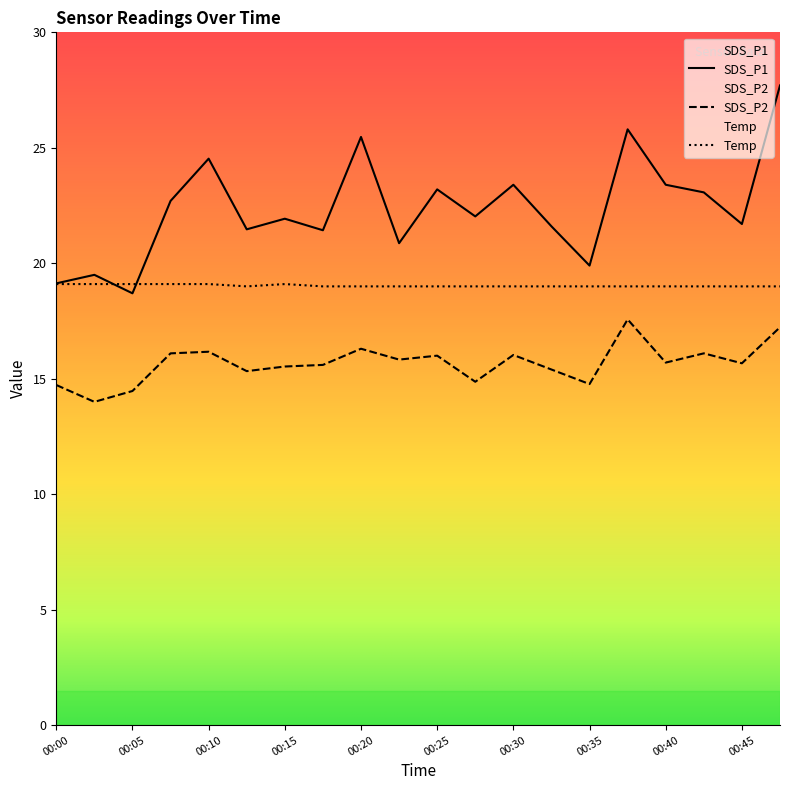

What is the total value across all series at 00:07?

57.9